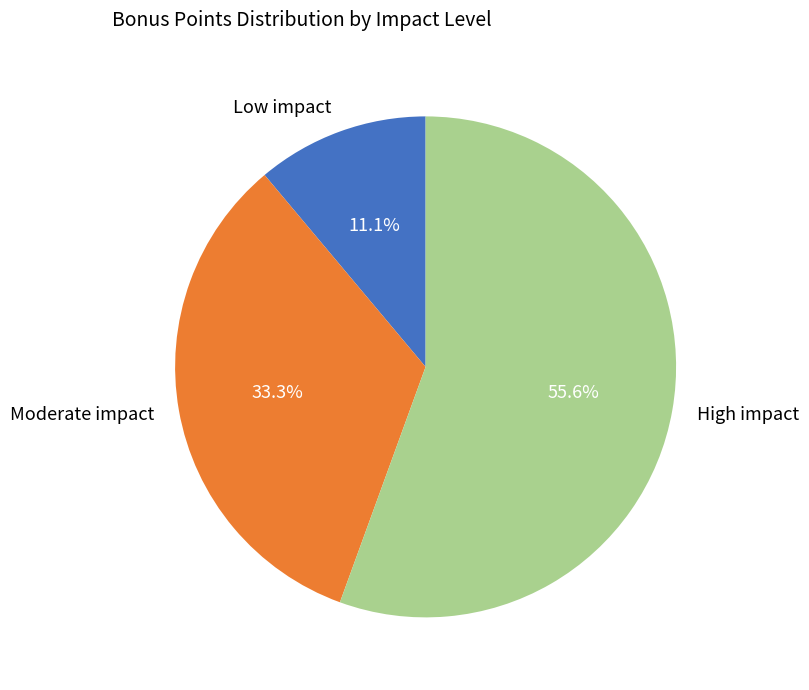

Combined, do Moderate impact and High impact account for over 50%?

Yes